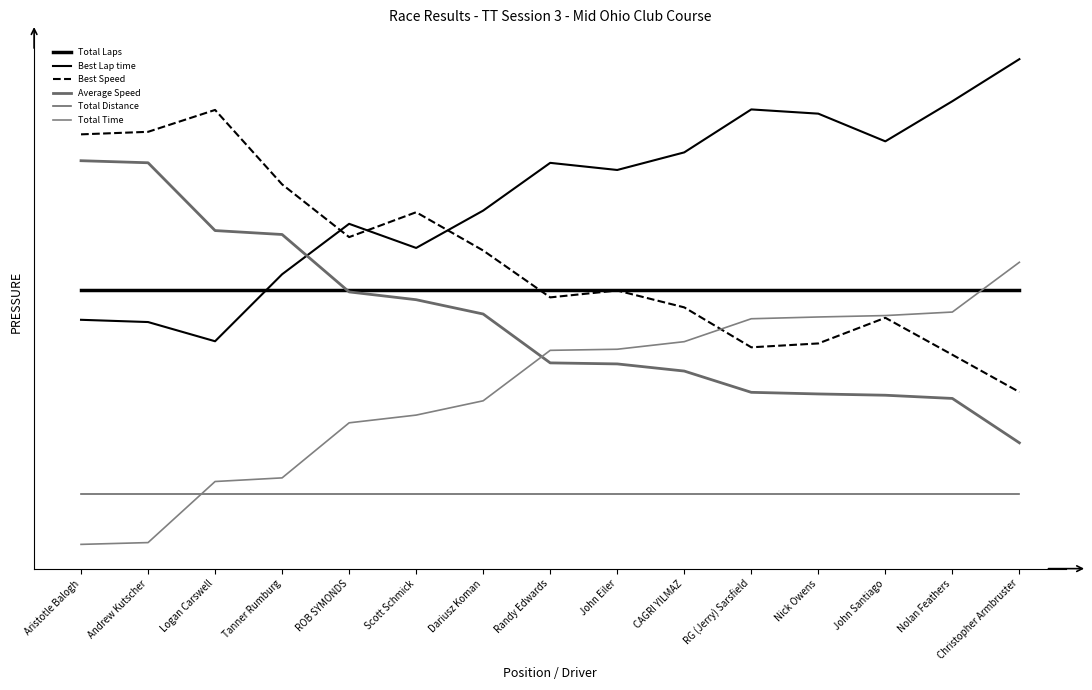

At which category is the sum across all series the highest?

Christopher Armbruster